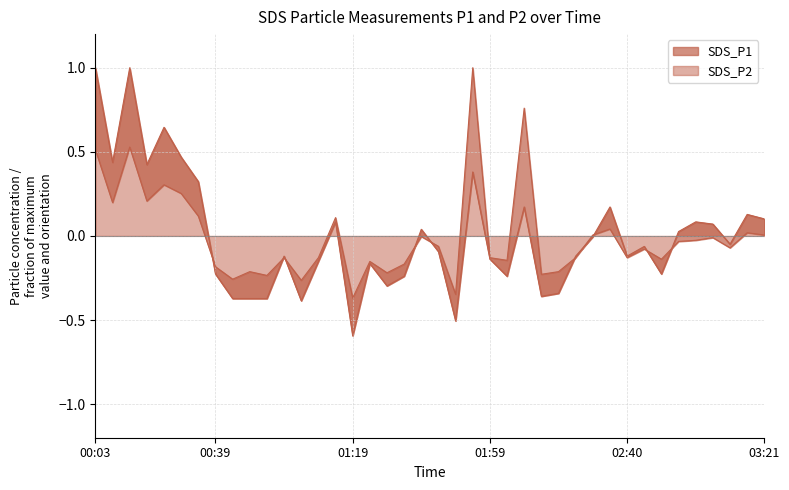

What is the label of the 25th point from the right?

01:19